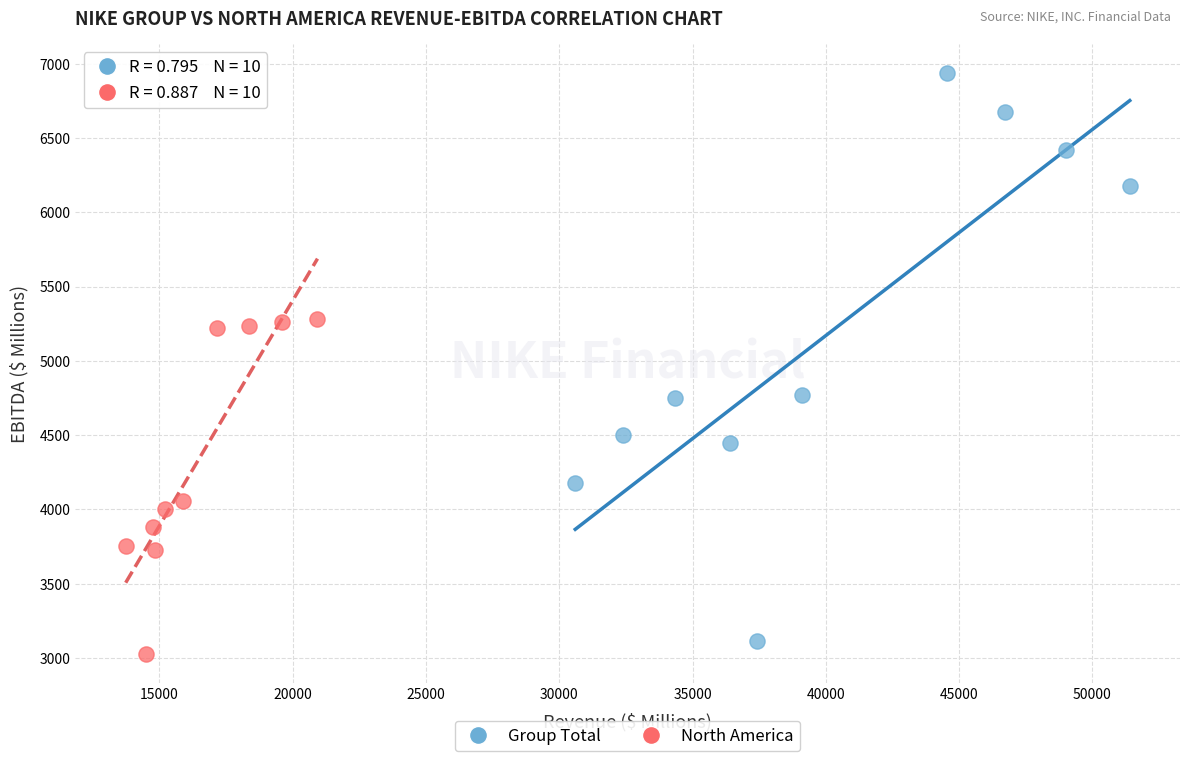

Which series contains the highest Y value?

Group Total